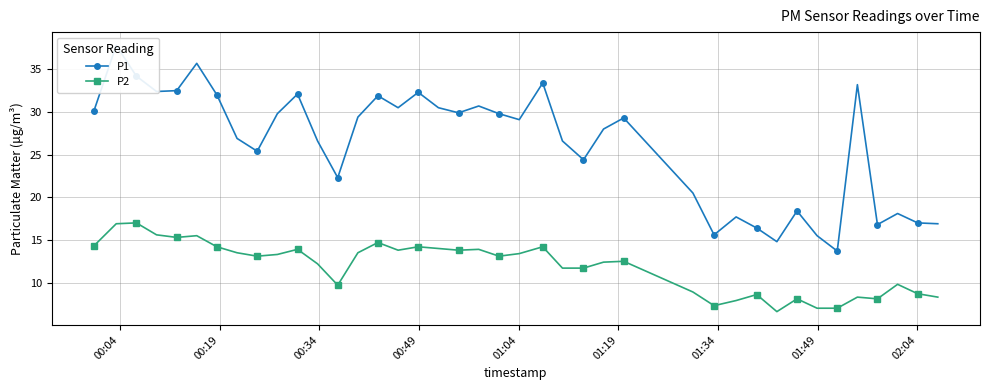

How many interior local peaks does the P2 series have?

12